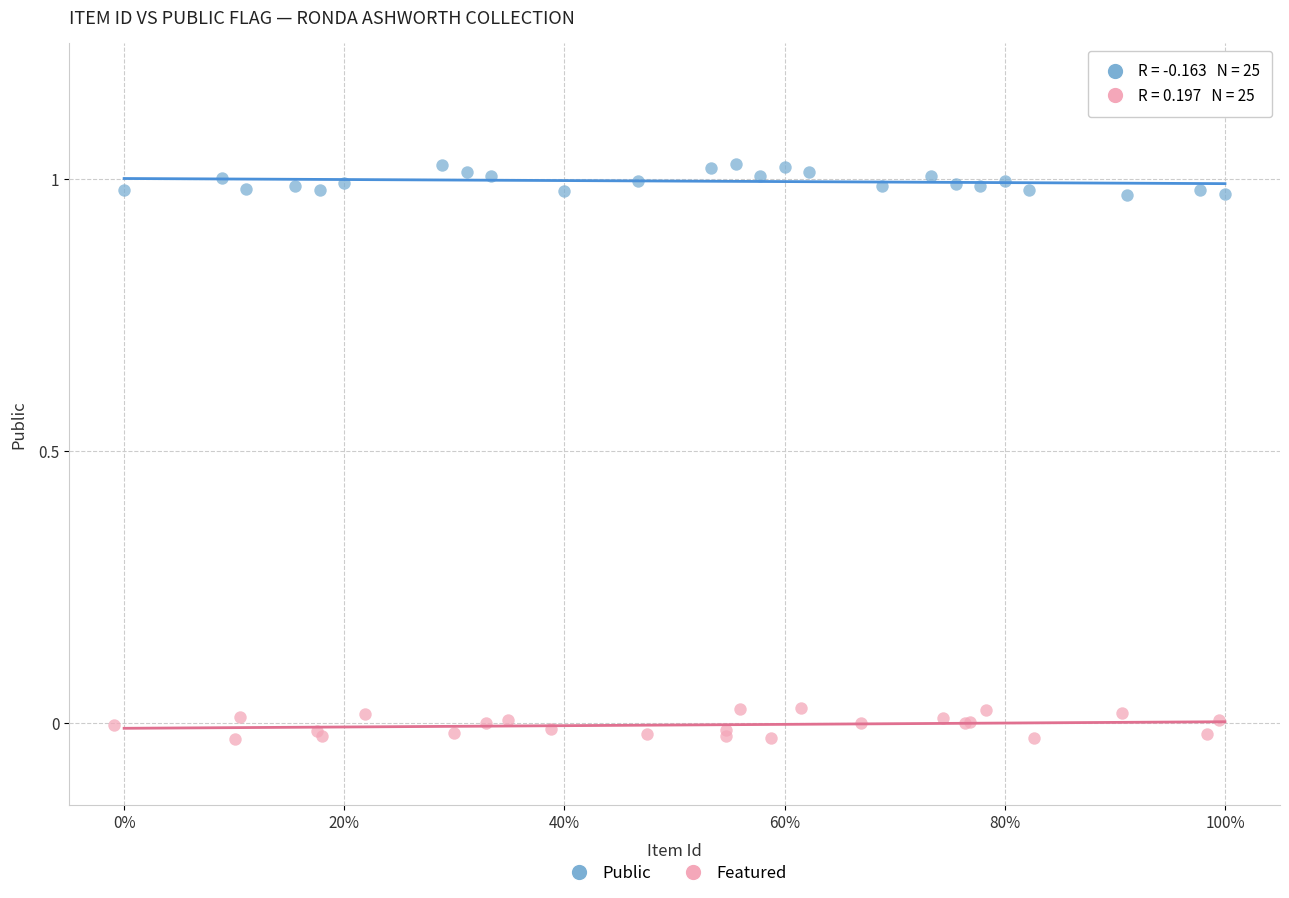

Which series reaches the minimum Y coordinate?

Featured